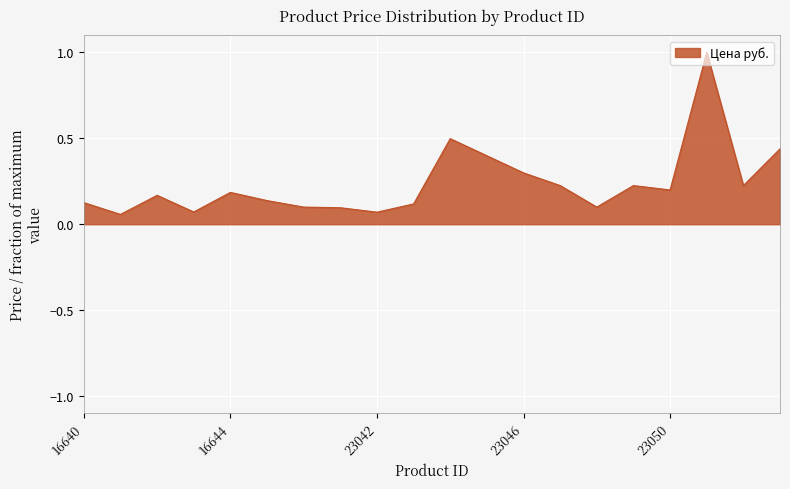

What is the difference between the maximum and minimum values?

0.9